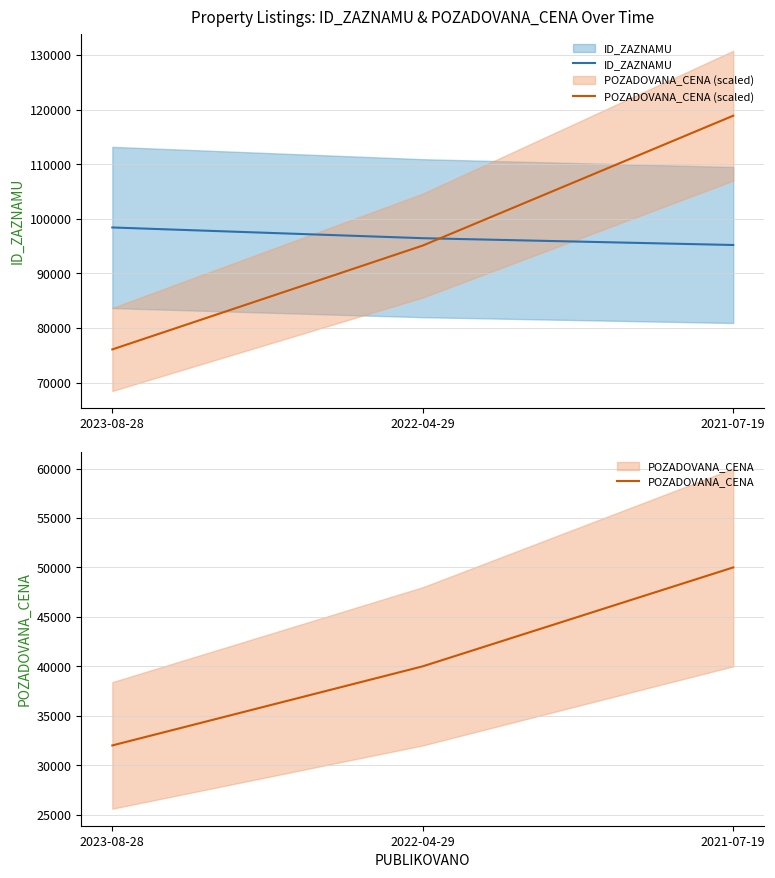

Reading right to left, what are all the values shown in this chart?

ID_ZAZNAMU: 2023-08-28=98408.0	2022-04-29=96445.0	2021-07-19=95199.0
POZADOVANA_CENA (scaled): 2023-08-28=76079.2	2022-04-29=95099.0	2021-07-19=118873.8
POZADOVANA_CENA: 2023-08-28=32000.0	2022-04-29=40000.0	2021-07-19=50000.0